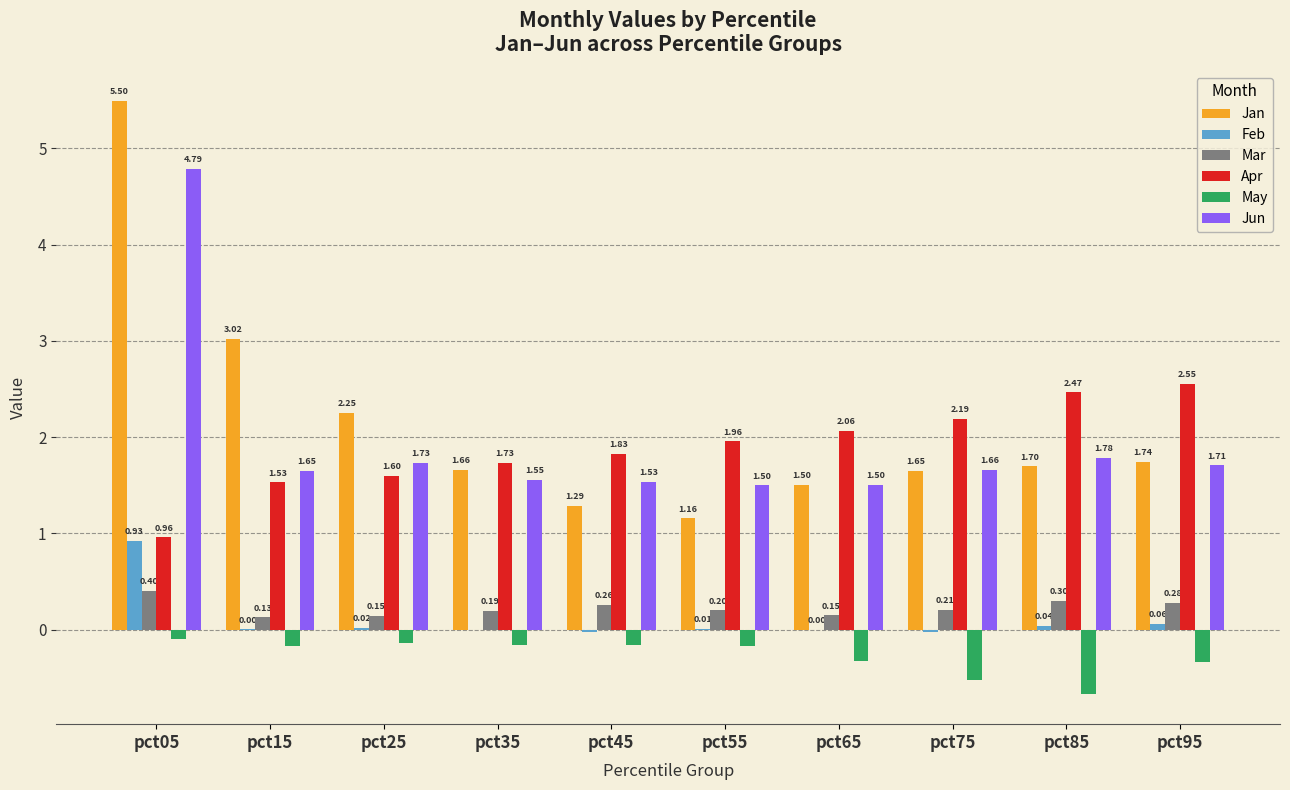

True or false: Apr has a value of 3.7 at pct75.

False